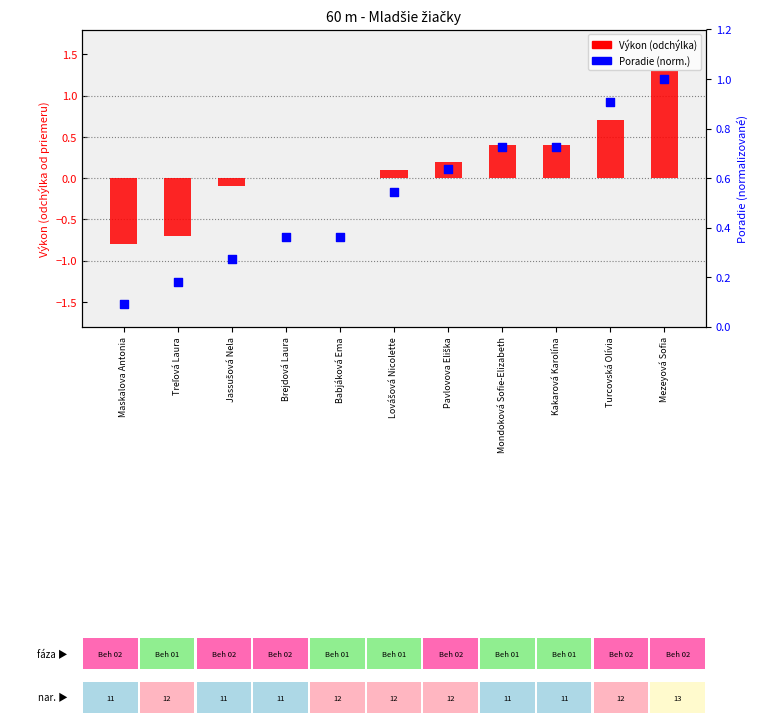

Is the value of Výkon (centered) at Brejdová Laura greater than the value of Poradie (norm.) at Jassušová Nela?

No